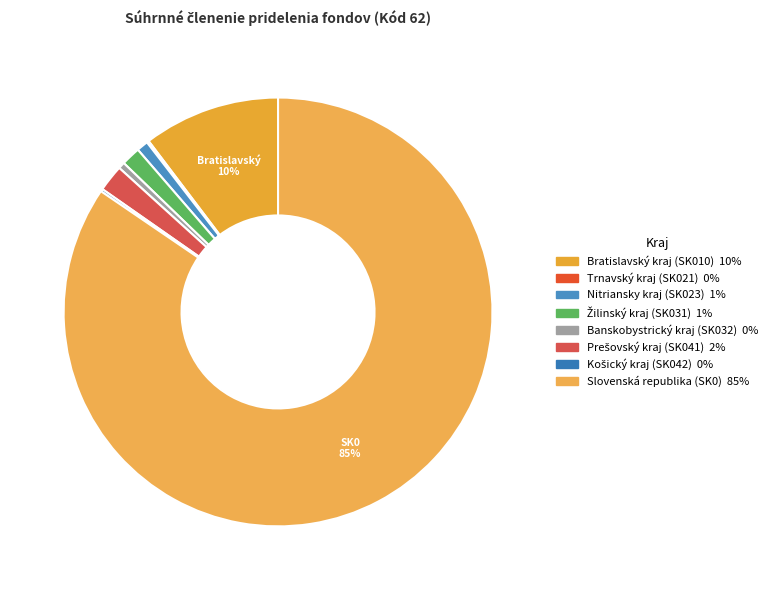

Which has a higher value, Nitriansky kraj (SK023) or Bratislavský kraj (SK010)?

Bratislavský kraj (SK010)